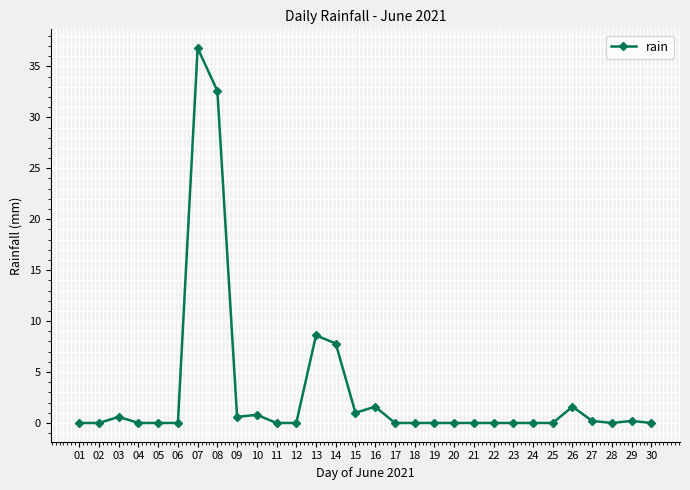

How many series are shown in this chart?

1